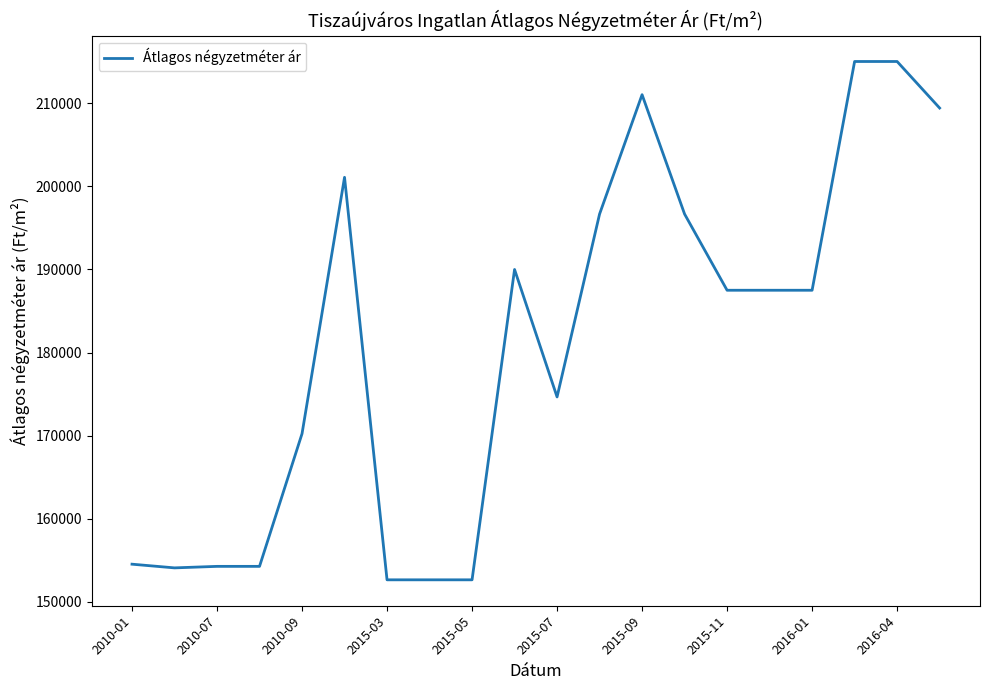

What is the average value?

180876